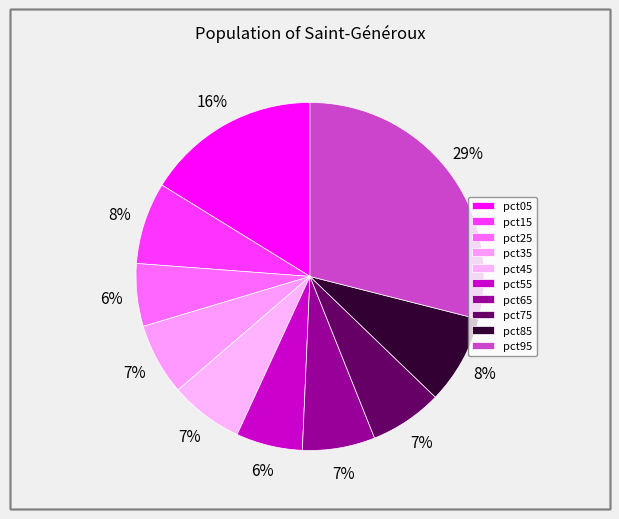

Rank the categories by value from lowest to highest.

pct25, pct55, pct35, pct75, pct65, pct45, pct15, pct85, pct05, pct95